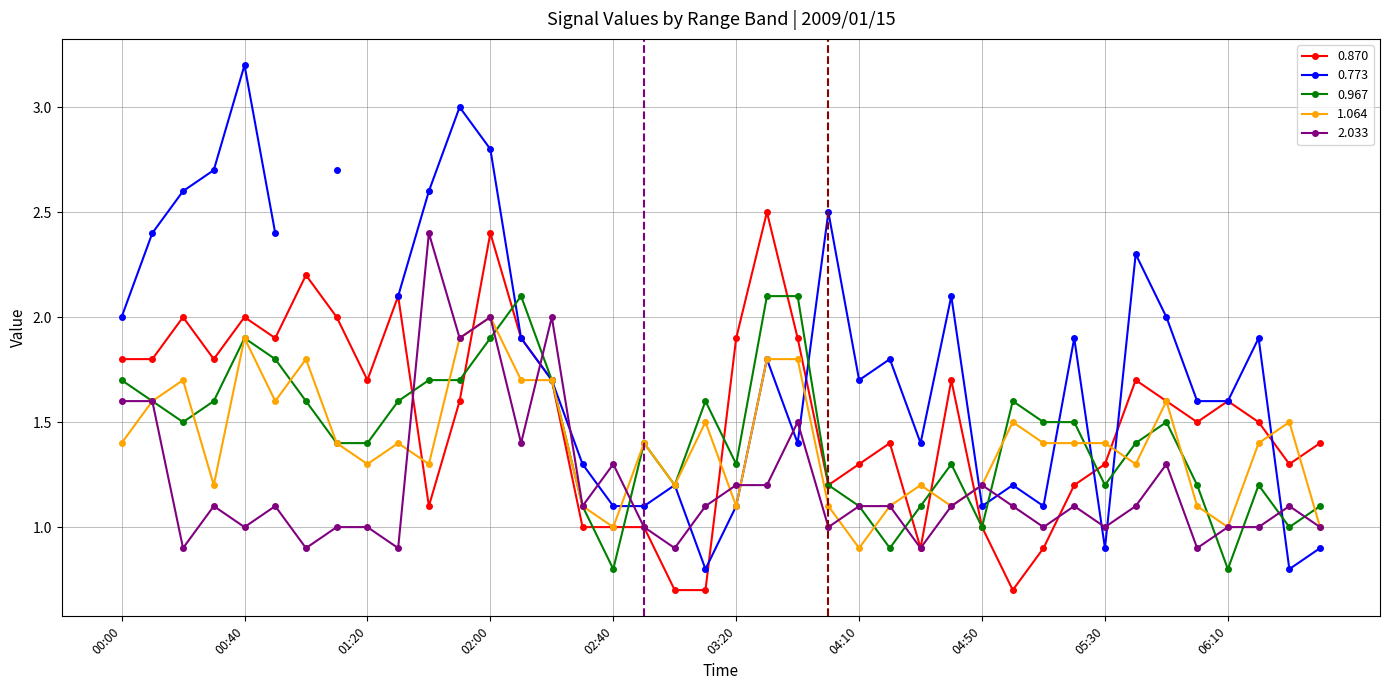

What is the difference between the maximum and second lowest values in the 0.870 series?

1.8